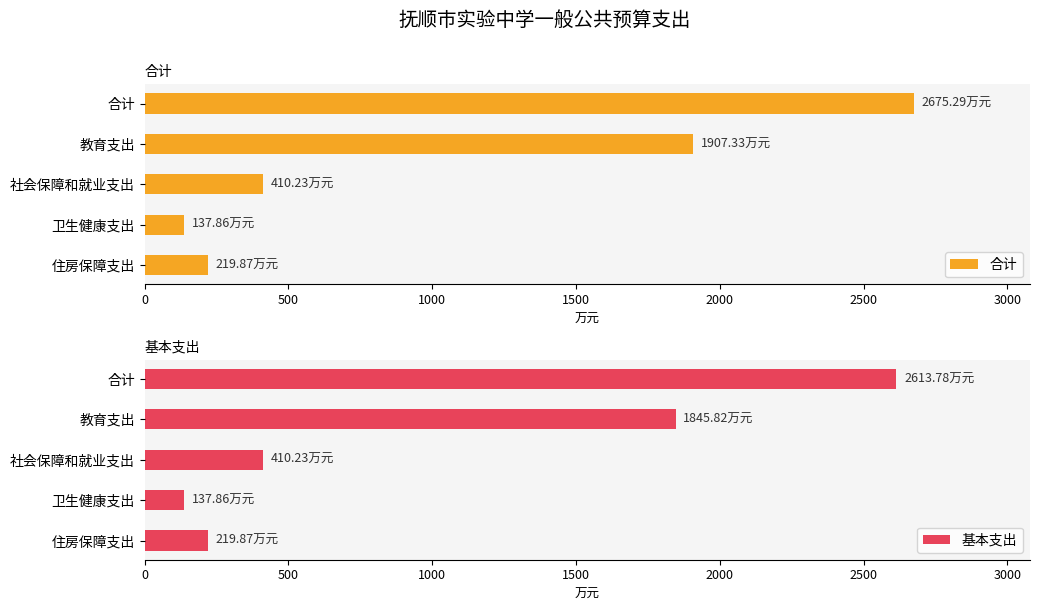

What is the sum of all 基本支出 values?

5227.6